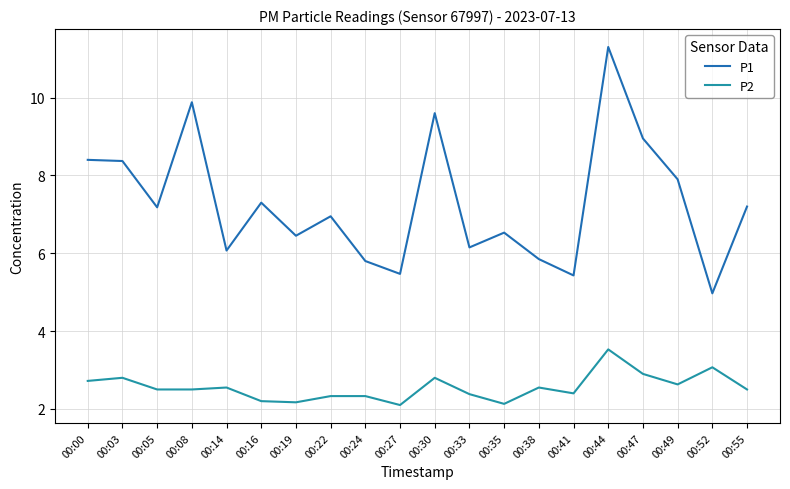

Is the value of P1 at 00:08 greater than the value of P2 at 00:47?

Yes